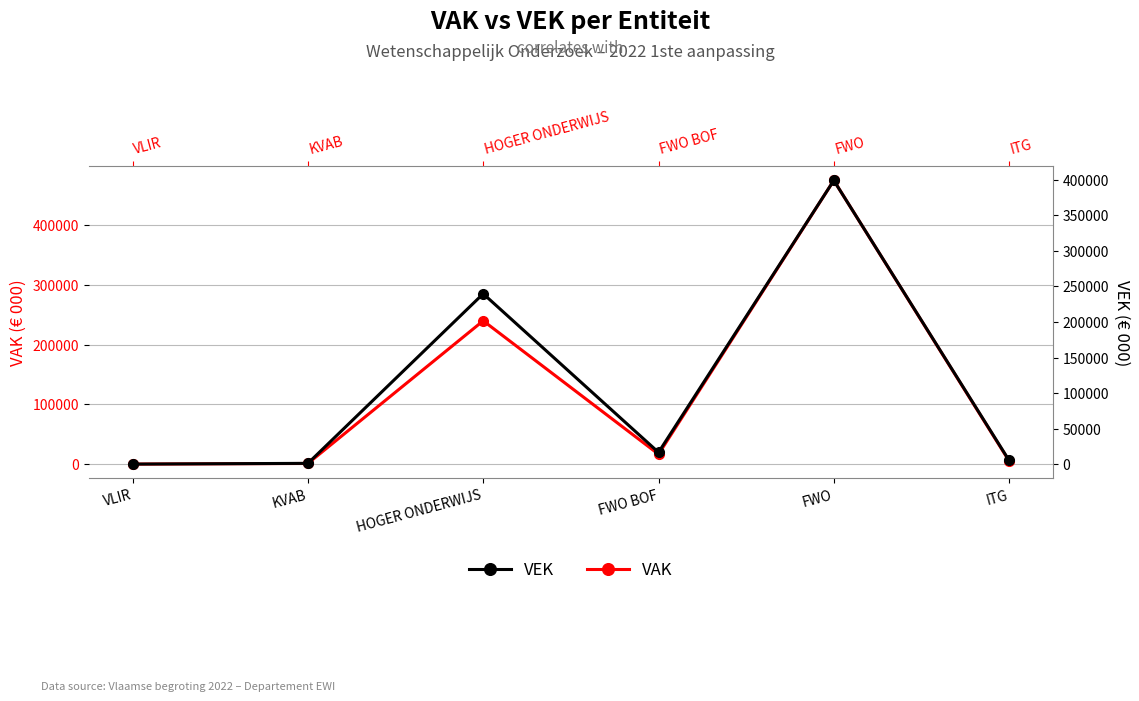

What is the label of the 6th point from the right?

VLIR